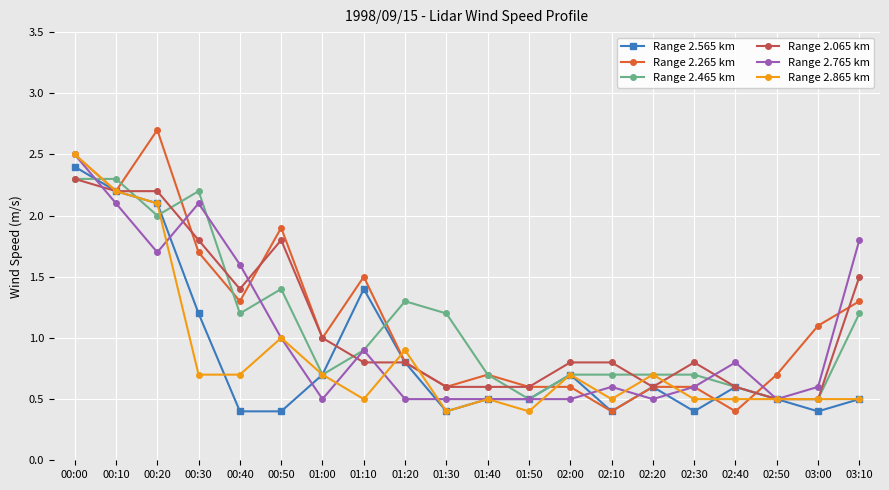

Where do Range 2.565 km and Range 2.765 km first cross each other?

00:00 and 00:10